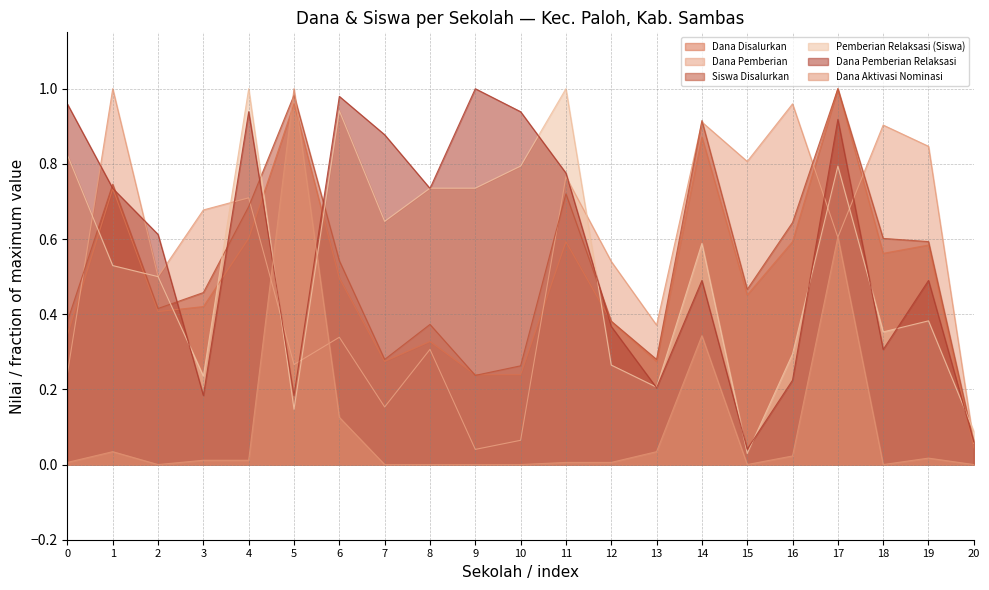

At which category does Siswa Disalurkan reach its first local peak?

1